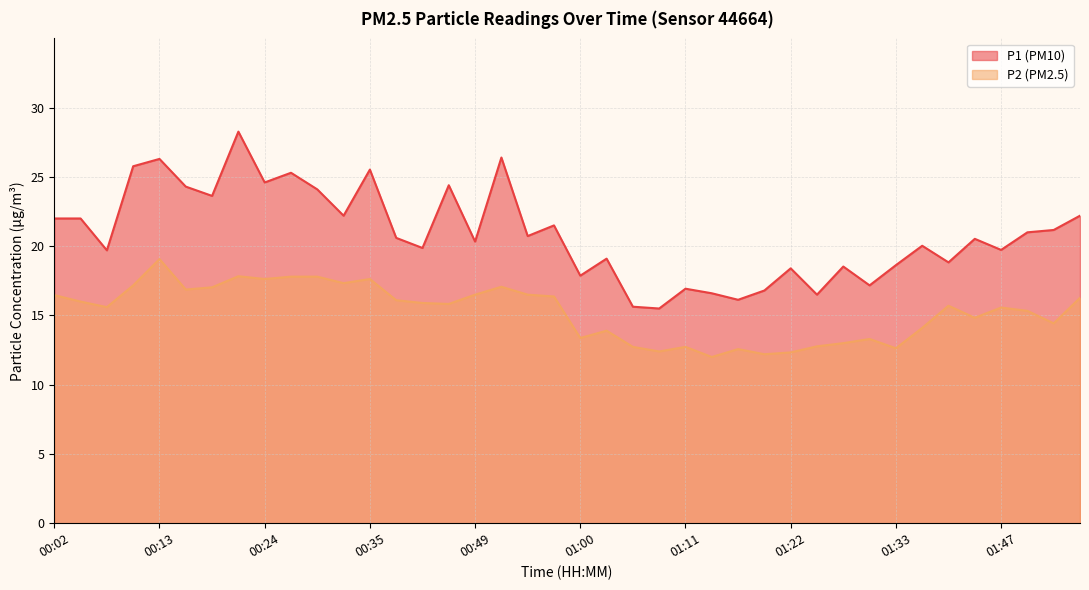

Reading right to left, transcribe all the data shown in this chart.

P1: 22.2	21.2	21.0	19.7	20.5	18.8	20.0	18.6	17.2	18.5	16.5	18.4	16.8	16.1	16.6	16.9	15.5	15.6	19.1	17.9	21.5	20.7	26.4	20.3	24.4	19.9	20.6	25.5	22.2	24.1	25.3	24.6	28.3	23.6	24.3	26.3	25.8	19.7	22.0	22.0
P2: 16.3	14.4	15.3	15.6	14.8	15.7	14.1	12.6	13.3	13.0	12.8	12.3	12.2	12.6	12.0	12.7	12.4	12.7	13.9	13.4	16.4	16.5	17.1	16.5	15.8	15.9	16.1	17.6	17.3	17.8	17.8	17.6	17.8	17.0	16.9	19.1	17.2	15.6	16.0	16.5